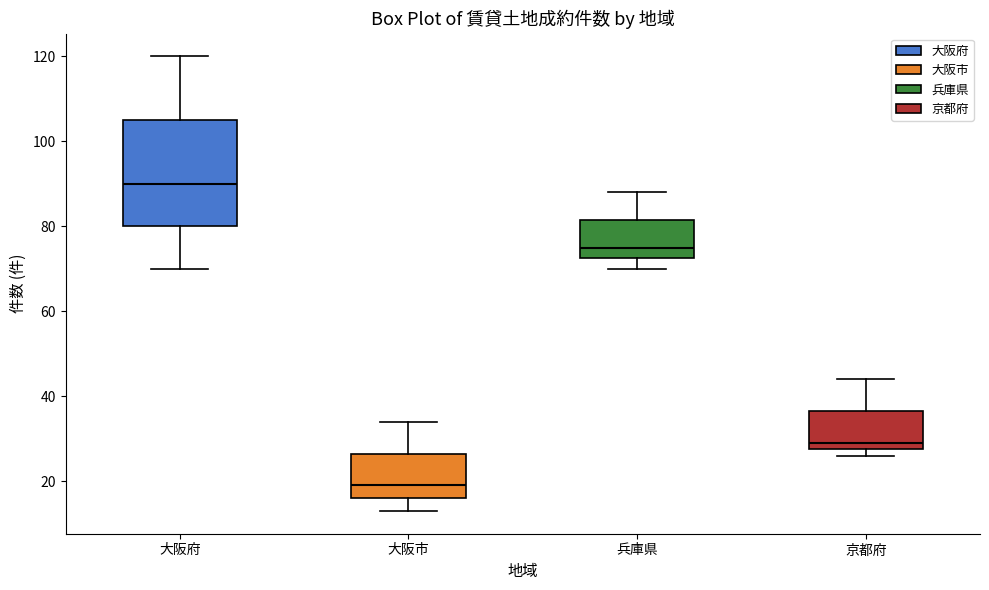

Reading left to right, transcribe this box plot: for each box, give where its median line is, the range the box spans, and where its two whiskers end, as read against the y-axis. The values are not printed on the chart, so give them approximately, as read against the axis.

大阪府: median 90, box 80 to 106, whiskers 70 to 120
大阪市: median 20, box 16 to 26, whiskers 14 to 34
兵庫県: median 76, box 72 to 82, whiskers 70 to 88
京都府: median 30, box 28 to 36, whiskers 26 to 44